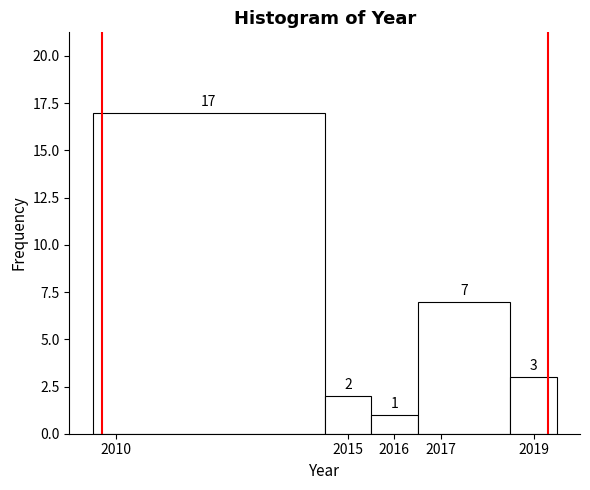

Reading left to right, list every bar in this chart as the range it spans on the x-axis followed by its height.

2009.5 to 2014.5: 17
2014.5 to 2015.5: 2
2015.5 to 2016.5: 1
2016.5 to 2018.5: 7
2018.5 to 2019.5: 3